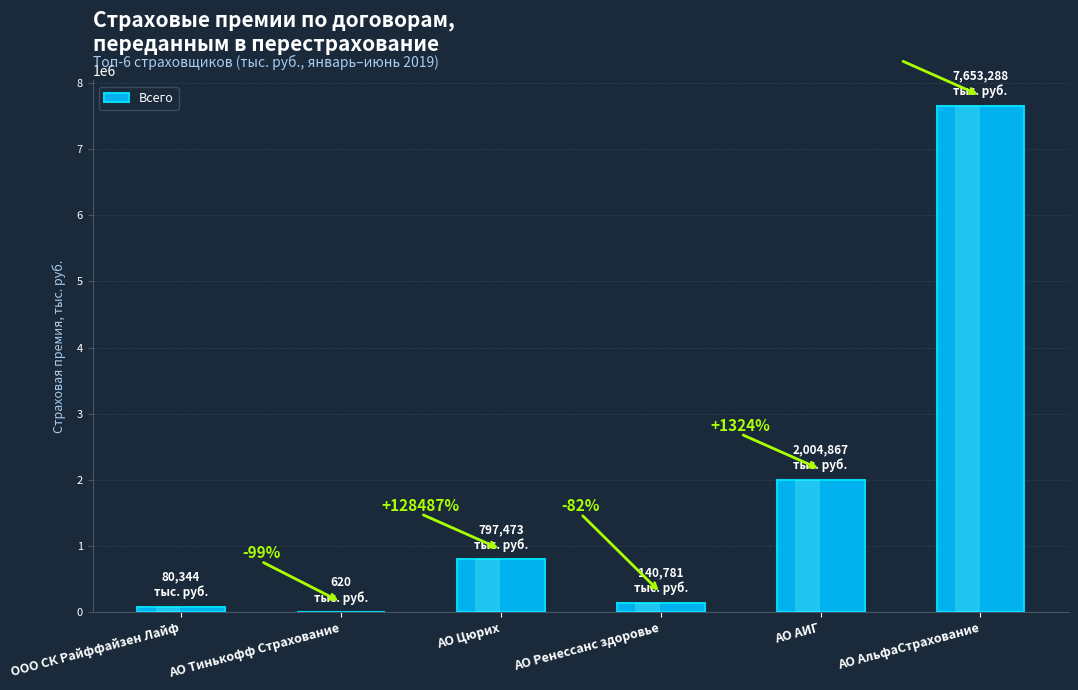

How many values exceed 797473?

3